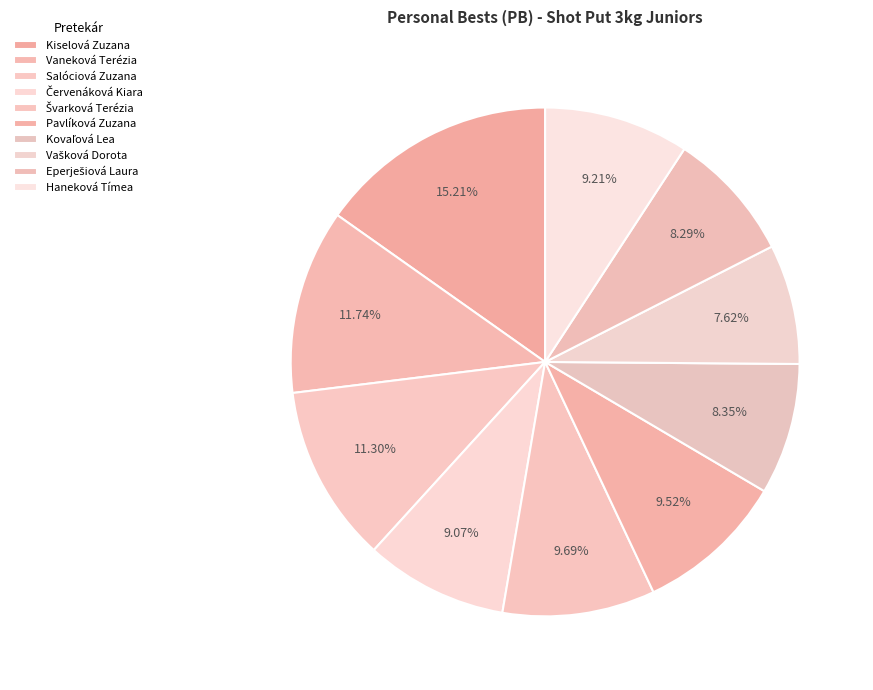

Is there any slice that represents more than half of the pie?

No